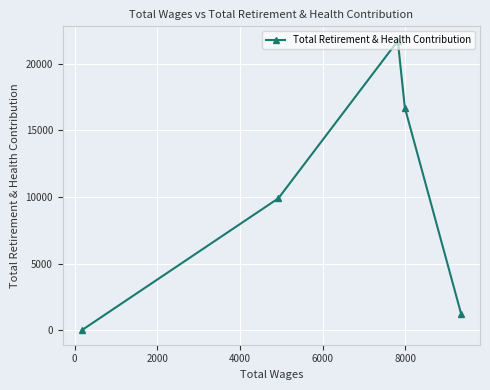

What is the difference between the maximum and second lowest values?

20479